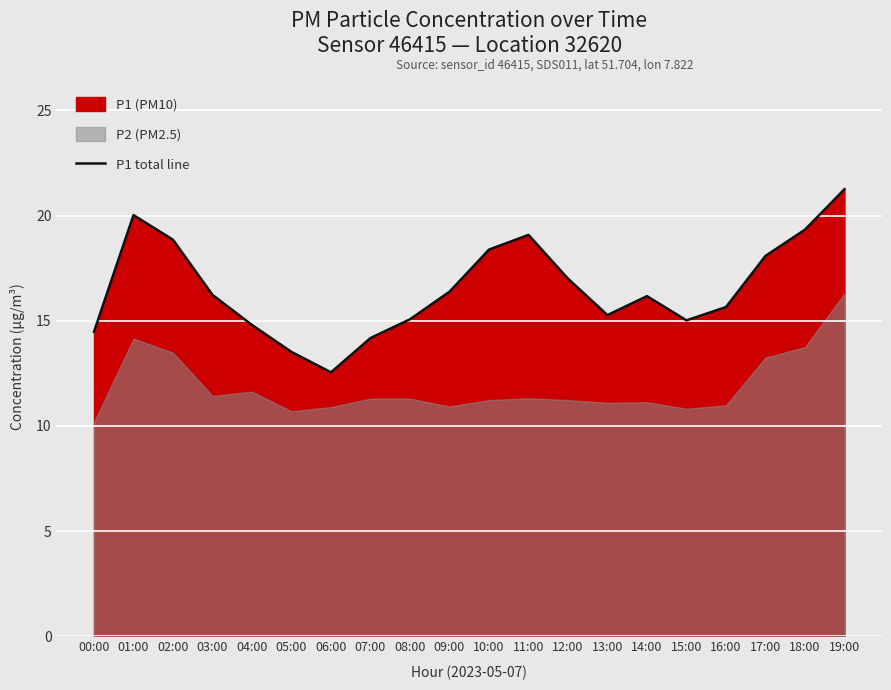

List the labels in order of value, largest first.

19:00, 01:00, 18:00, 11:00, 02:00, 10:00, 17:00, 12:00, 09:00, 03:00, 14:00, 16:00, 13:00, 08:00, 15:00, 04:00, 00:00, 07:00, 05:00, 06:00